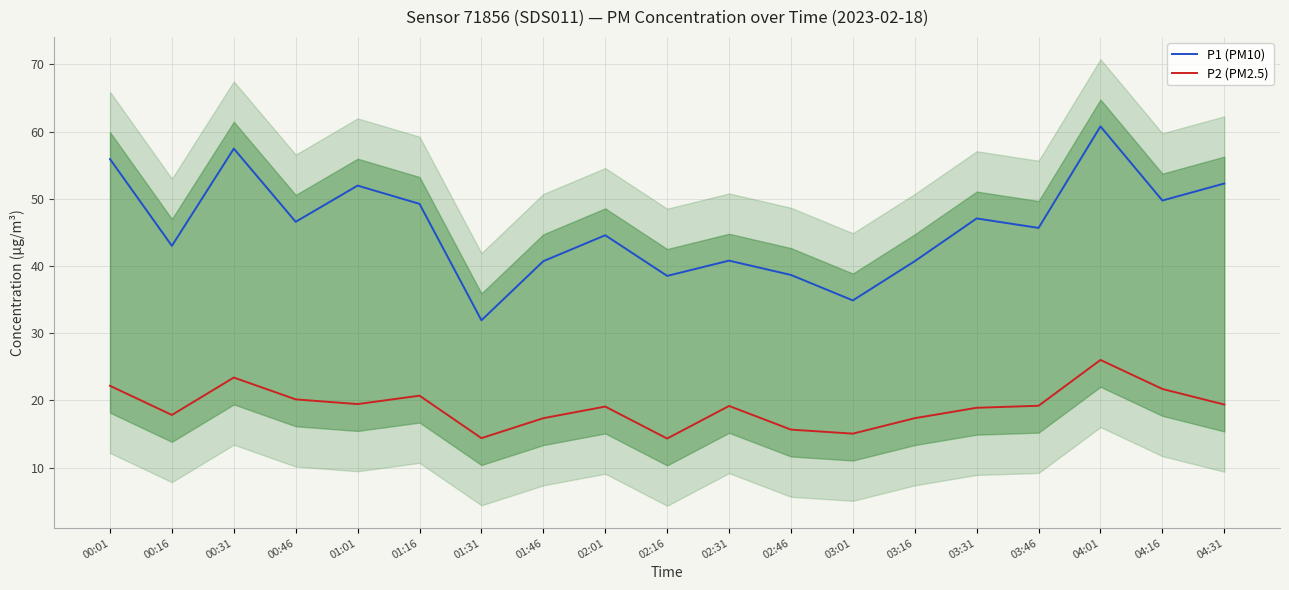

What is the total value across all series at 04:01?

86.8